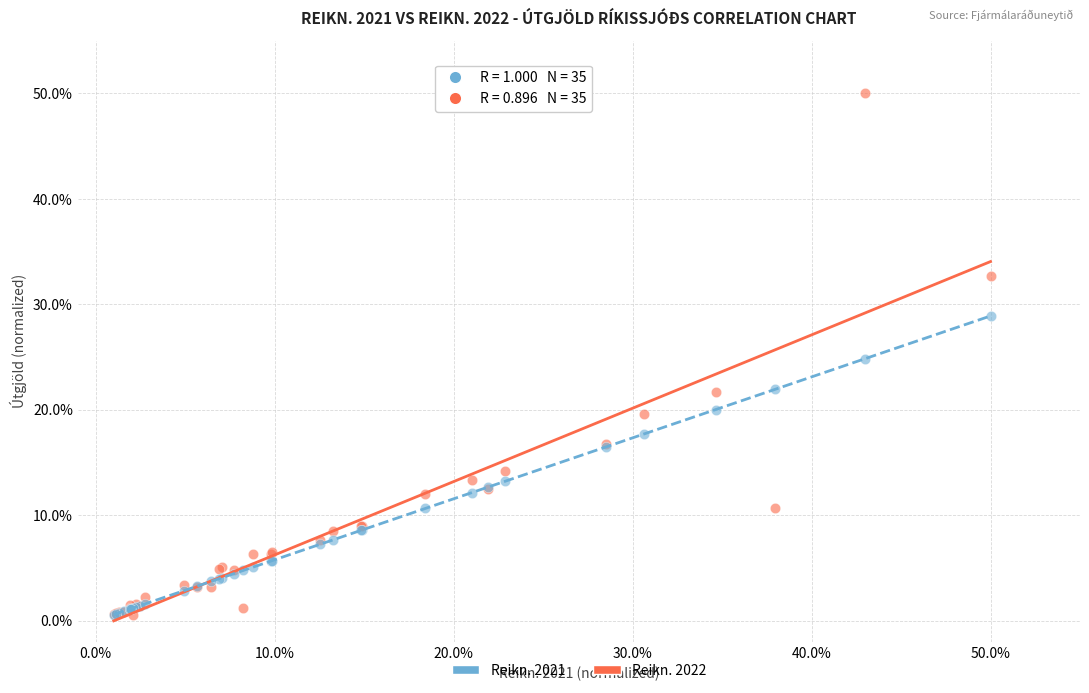

What are all the series names shown in the legend?

Reikn. 2021, Reikn. 2022